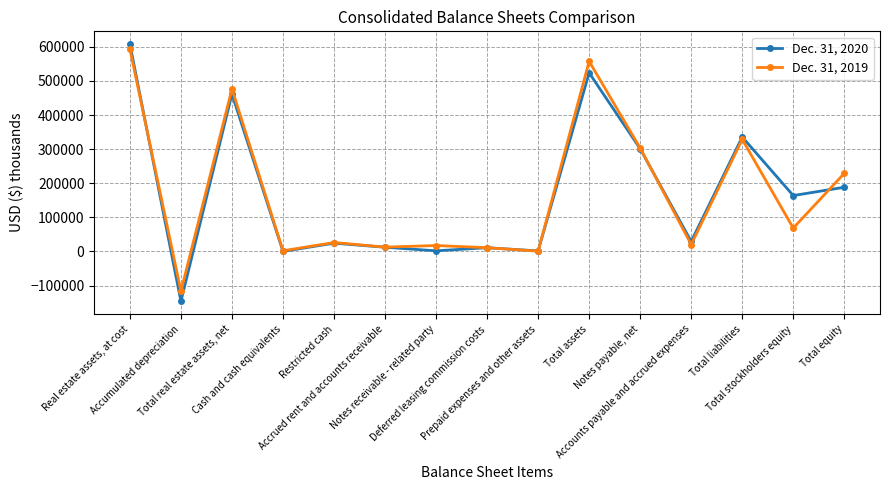

True or false: Dec. 31, 2019 has more than 1 points higher than both neighbors.

True